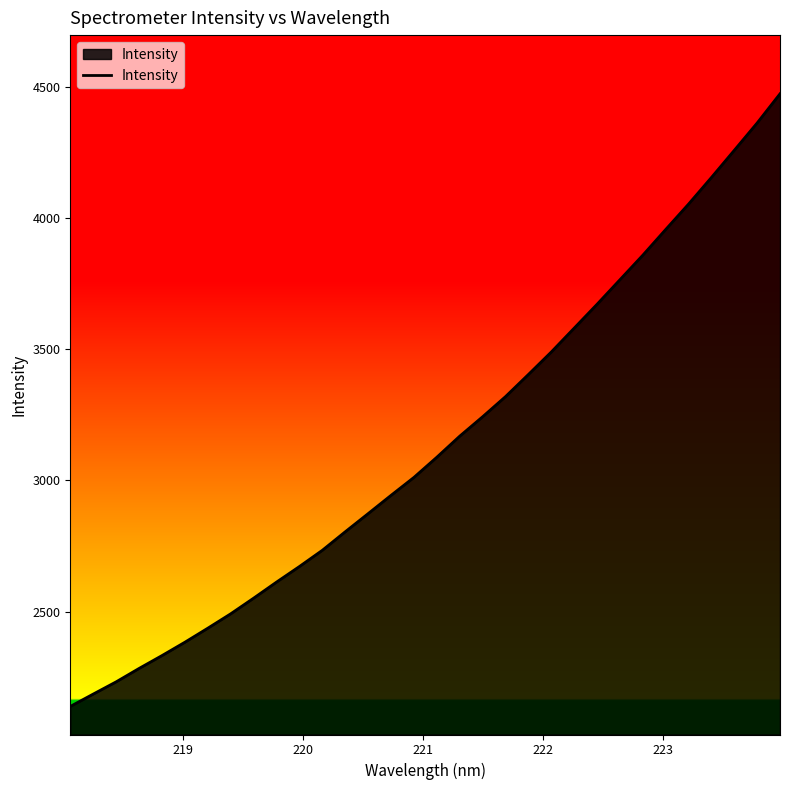

What is the difference between the maximum and minimum values?

2334.0